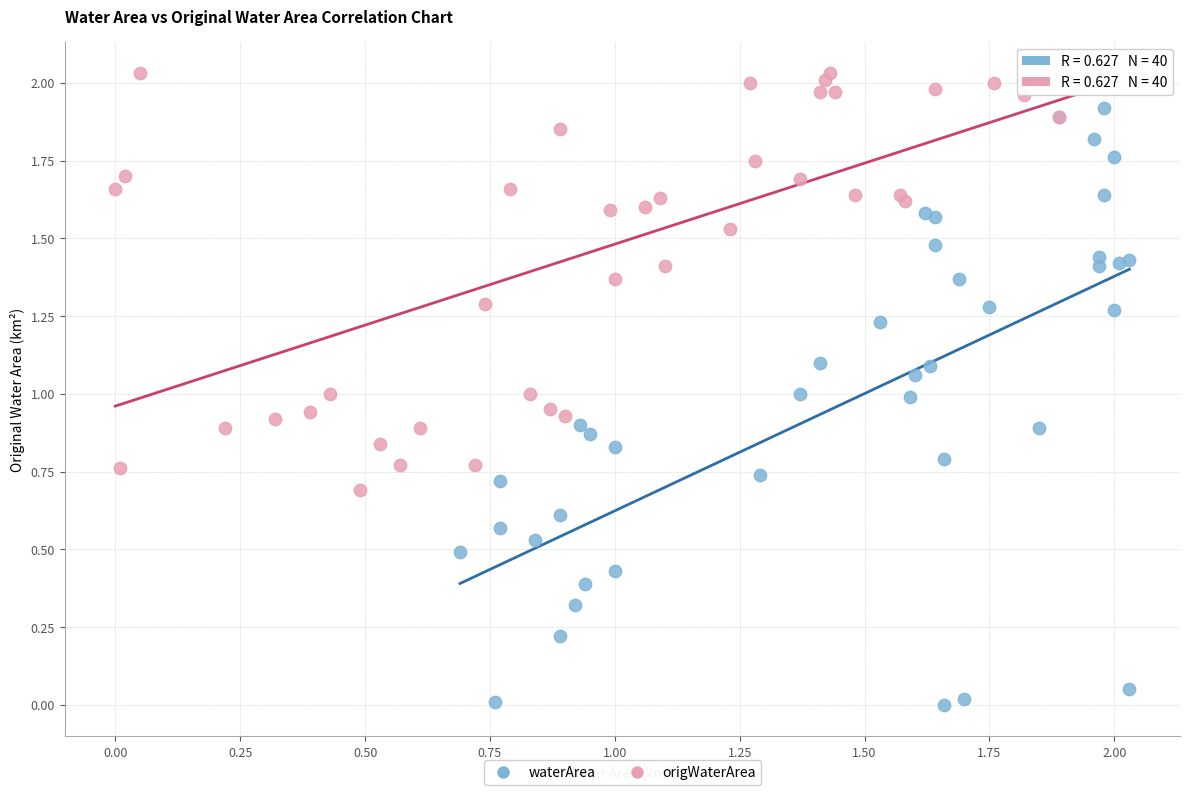

Which series reaches the minimum Y coordinate?

waterArea